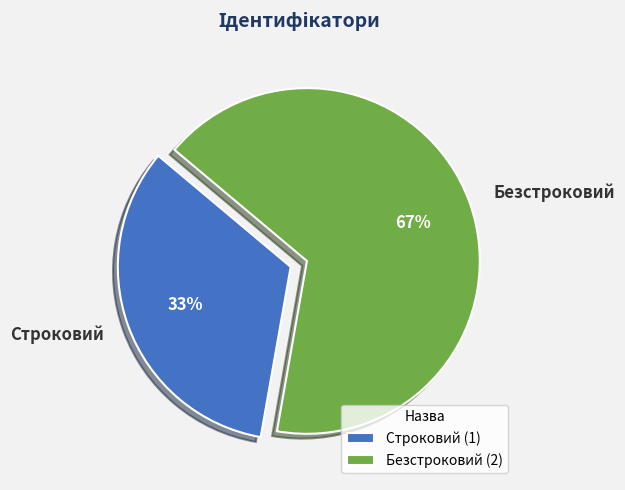

Rank the categories by value from lowest to highest.

Строковий, Безстроковий